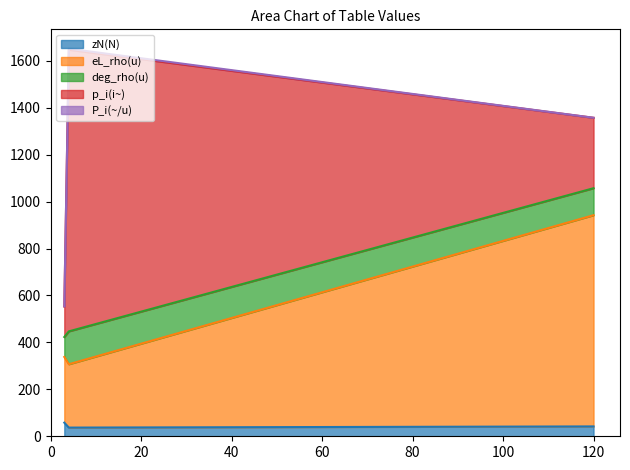

At which category is the sum across all series the highest?

4